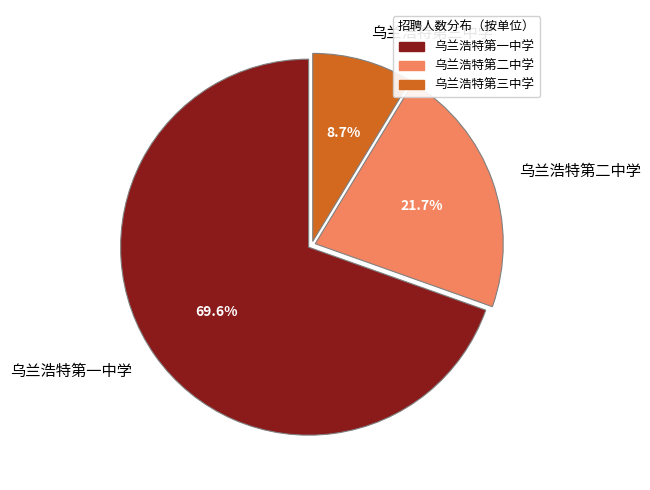

Which slice represents more than half of the pie?

乌兰浩特第一中学